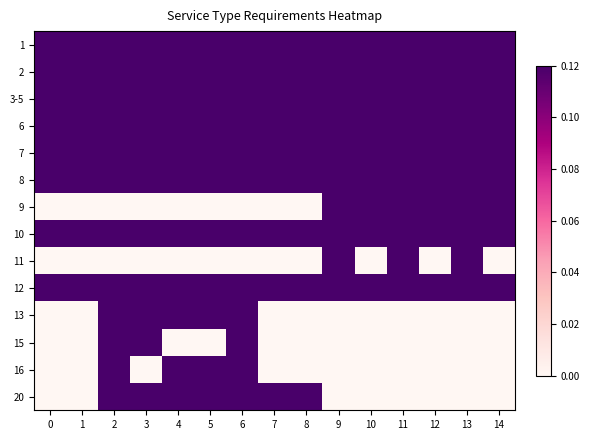

Reading left to right, list all the values displayed in this chart.

1: 0=0.1	1=0.1	2=0.1	3=0.1	4=0.1	5=0.1	6=0.1	7=0.1	8=0.1	9=0.1	10=0.1	11=0.1	12=0.1	13=0.1	14=0.1
2: 0=0.1	1=0.1	2=0.1	3=0.1	4=0.1	5=0.1	6=0.1	7=0.1	8=0.1	9=0.1	10=0.1	11=0.1	12=0.1	13=0.1	14=0.1
3-5: 0=0.1	1=0.1	2=0.1	3=0.1	4=0.1	5=0.1	6=0.1	7=0.1	8=0.1	9=0.1	10=0.1	11=0.1	12=0.1	13=0.1	14=0.1
6: 0=0.1	1=0.1	2=0.1	3=0.1	4=0.1	5=0.1	6=0.1	7=0.1	8=0.1	9=0.1	10=0.1	11=0.1	12=0.1	13=0.1	14=0.1
7: 0=0.1	1=0.1	2=0.1	3=0.1	4=0.1	5=0.1	6=0.1	7=0.1	8=0.1	9=0.1	10=0.1	11=0.1	12=0.1	13=0.1	14=0.1
8: 0=0.1	1=0.1	2=0.1	3=0.1	4=0.1	5=0.1	6=0.1	7=0.1	8=0.1	9=0.1	10=0.1	11=0.1	12=0.1	13=0.1	14=0.1
9: 0=0.0	1=0.0	2=0.0	3=0.0	4=0.0	5=0.0	6=0.0	7=0.0	8=0.0	9=0.1	10=0.1	11=0.1	12=0.1	13=0.1	14=0.1
10: 0=0.1	1=0.1	2=0.1	3=0.1	4=0.1	5=0.1	6=0.1	7=0.1	8=0.1	9=0.1	10=0.1	11=0.1	12=0.1	13=0.1	14=0.1
11: 0=0.0	1=0.0	2=0.0	3=0.0	4=0.0	5=0.0	6=0.0	7=0.0	8=0.0	9=0.1	10=0.0	11=0.1	12=0.0	13=0.1	14=0.0
12: 0=0.1	1=0.1	2=0.1	3=0.1	4=0.1	5=0.1	6=0.1	7=0.1	8=0.1	9=0.1	10=0.1	11=0.1	12=0.1	13=0.1	14=0.1
13: 0=0.0	1=0.0	2=0.1	3=0.1	4=0.1	5=0.1	6=0.1	7=0.0	8=0.0	9=0.0	10=0.0	11=0.0	12=0.0	13=0.0	14=0.0
15: 0=0.0	1=0.0	2=0.1	3=0.1	4=0.0	5=0.0	6=0.1	7=0.0	8=0.0	9=0.0	10=0.0	11=0.0	12=0.0	13=0.0	14=0.0
16: 0=0.0	1=0.0	2=0.1	3=0.0	4=0.1	5=0.1	6=0.1	7=0.0	8=0.0	9=0.0	10=0.0	11=0.0	12=0.0	13=0.0	14=0.0
20: 0=0.0	1=0.0	2=0.1	3=0.1	4=0.1	5=0.1	6=0.1	7=0.1	8=0.1	9=0.0	10=0.0	11=0.0	12=0.0	13=0.0	14=0.0